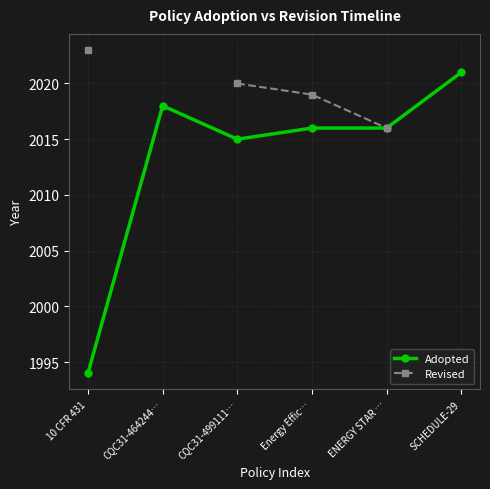

True or false: Revised and Adopted cross at least once.

False